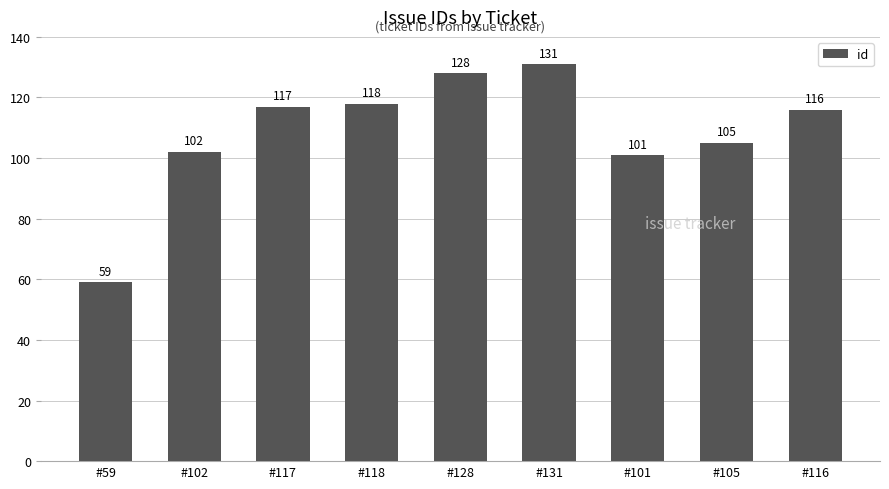

What is the change in value from #102 to #116?

+14